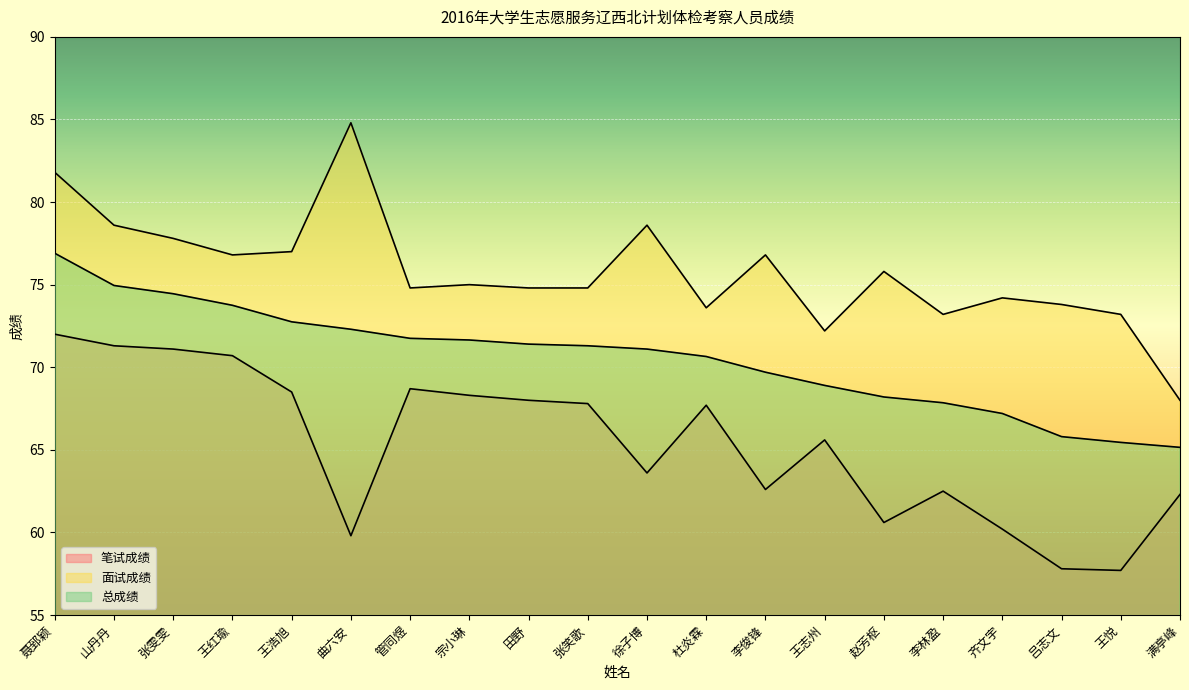

What is the difference between the highest and lowest values at 徐子博?

15.0